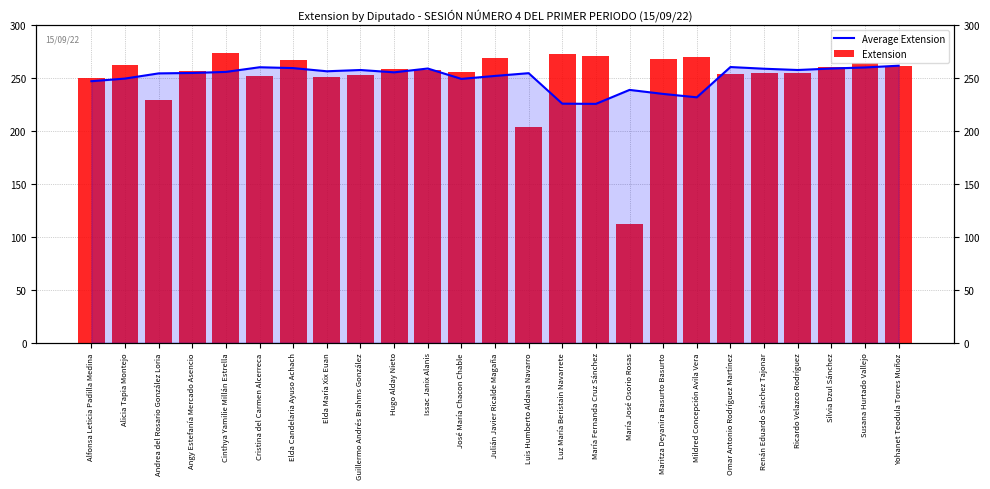

Which category has the lowest value across all series?

María José Osorio Rosas